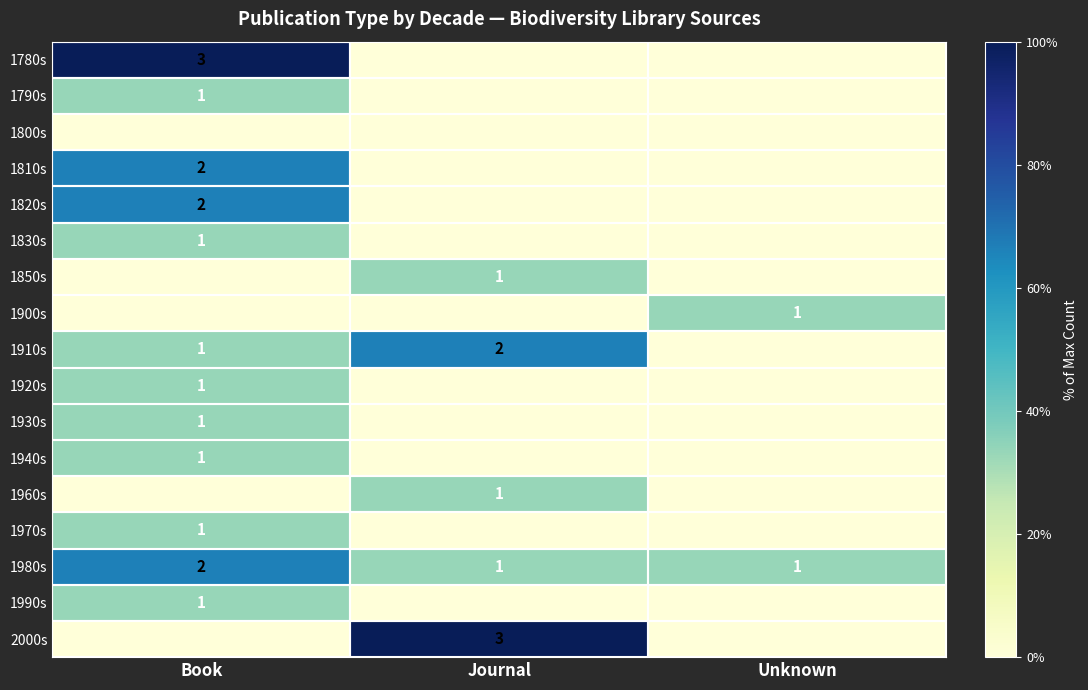

Where is 2000s nearest to the value 0?

Book